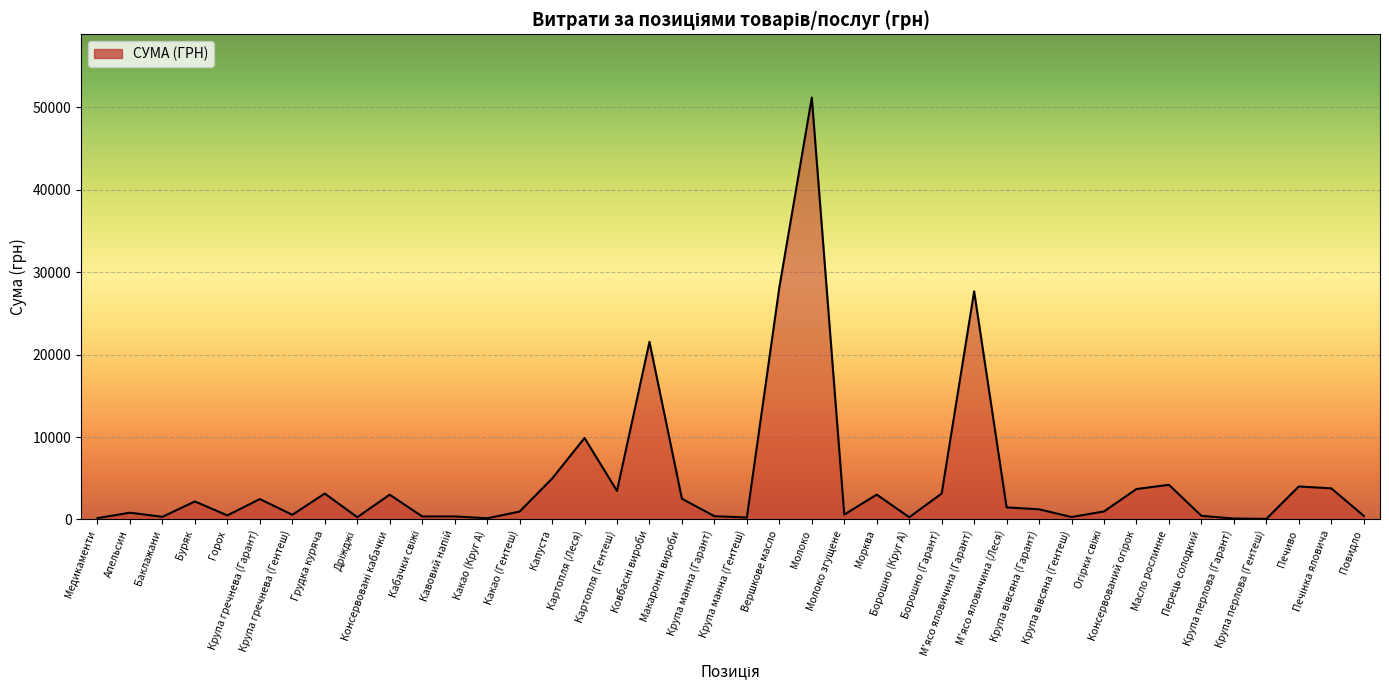

What is the maximum value shown in the chart?

51204.7